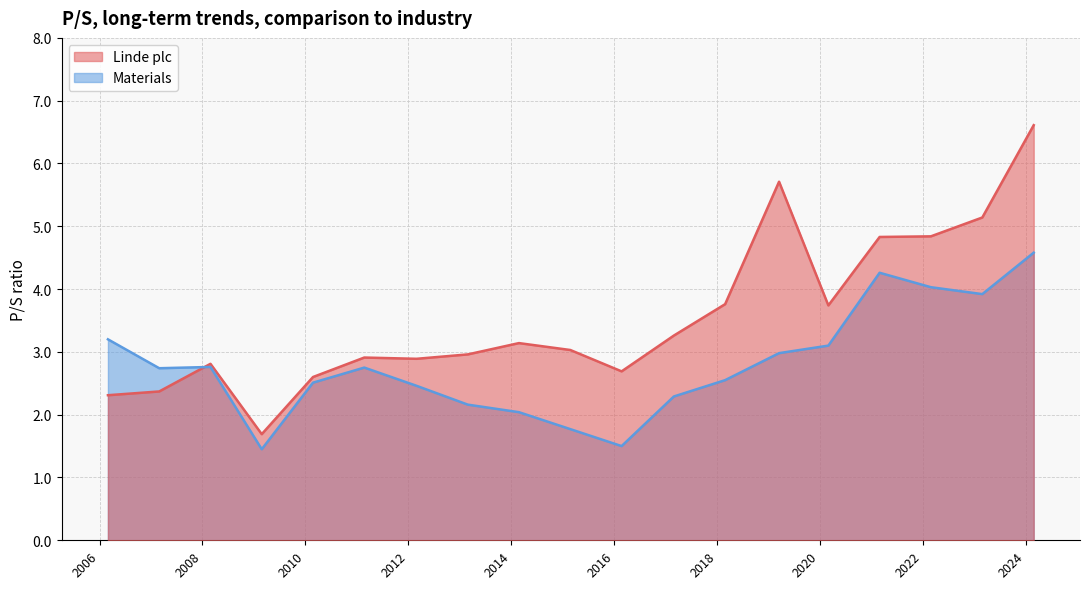

Which series has the largest total across all categories?

Linde plc